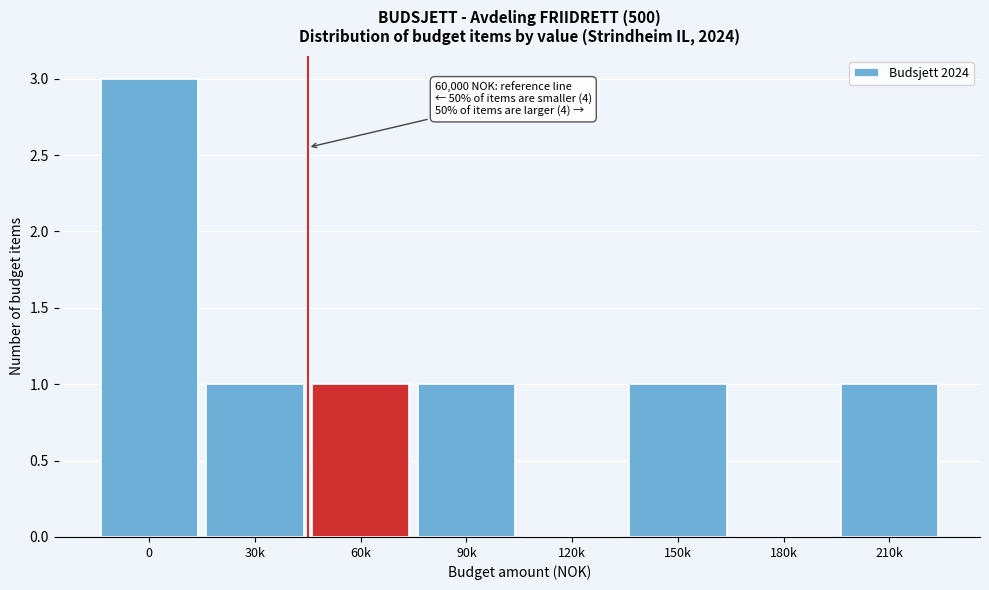

Reading left to right, what are all the values shown in this chart?

0=3	30k=1	60k=1	90k=1	120k=0	150k=1	180k=0	210k=1